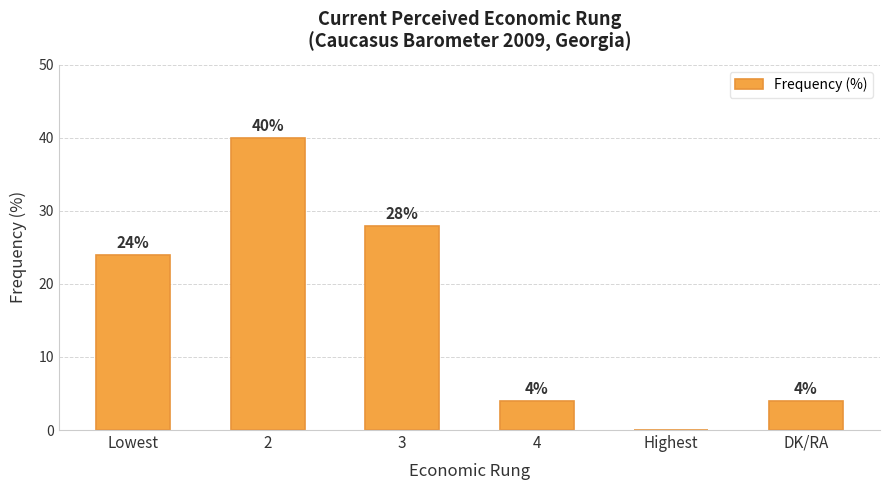

Between 3 and DK/RA, which is larger?

3